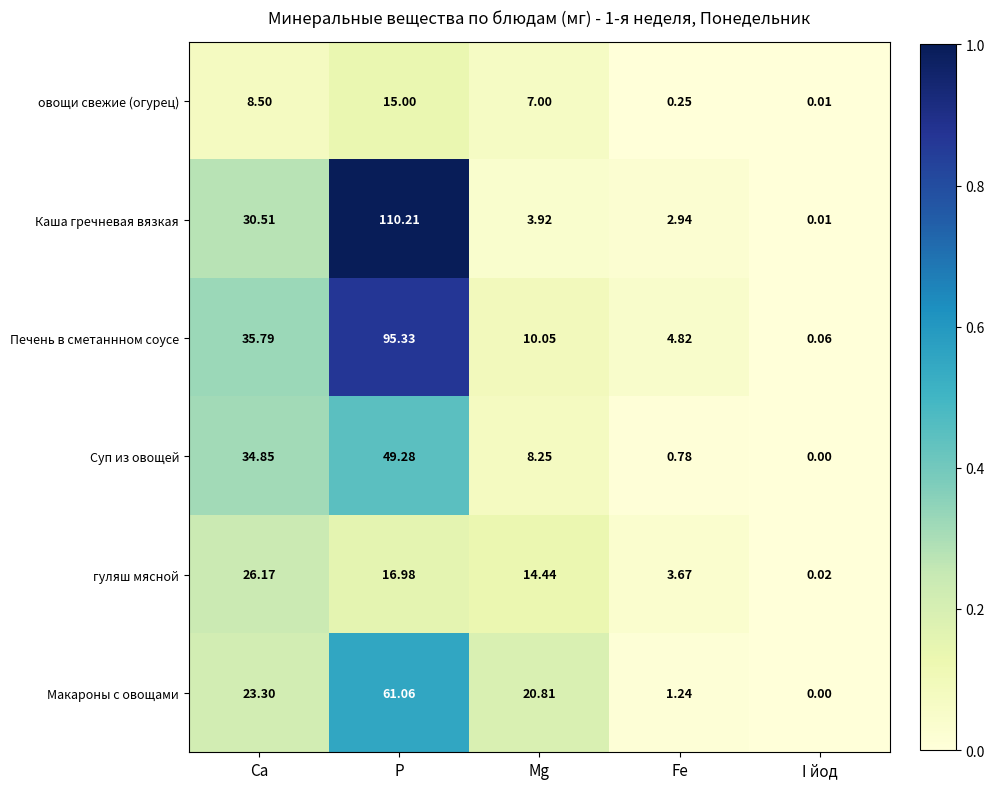

Which series has the largest range (max minus min)?

Каша гречневая вязкая